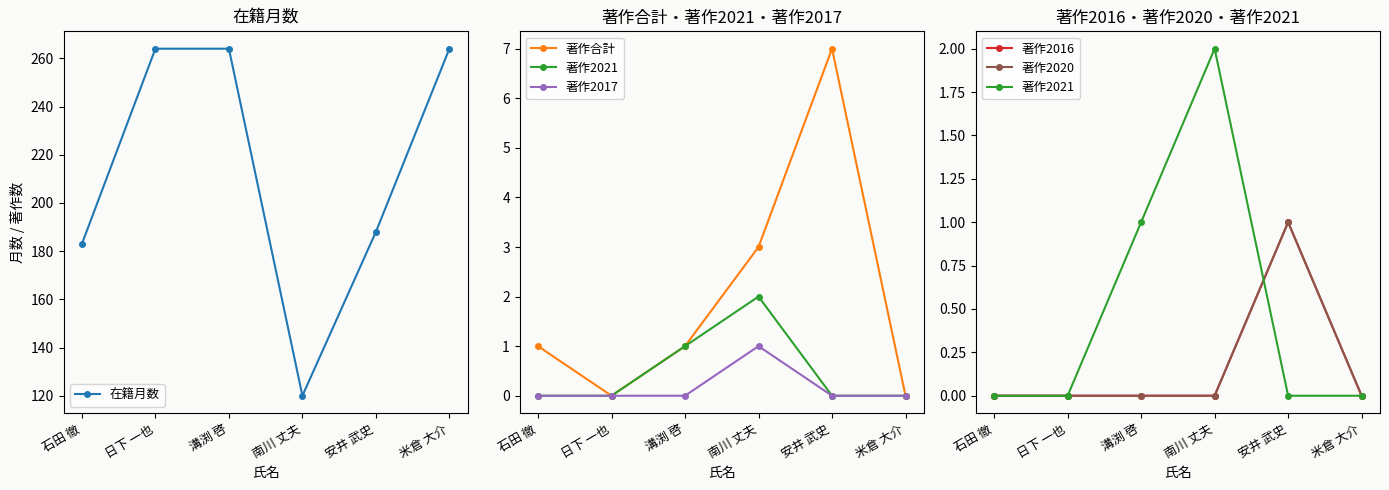

List the labels in order of 在籍月数 value, smallest first.

南川 丈夫, 石田 徹, 安井 武史, 日下 一也, 溝渕 啓, 米倉 大介